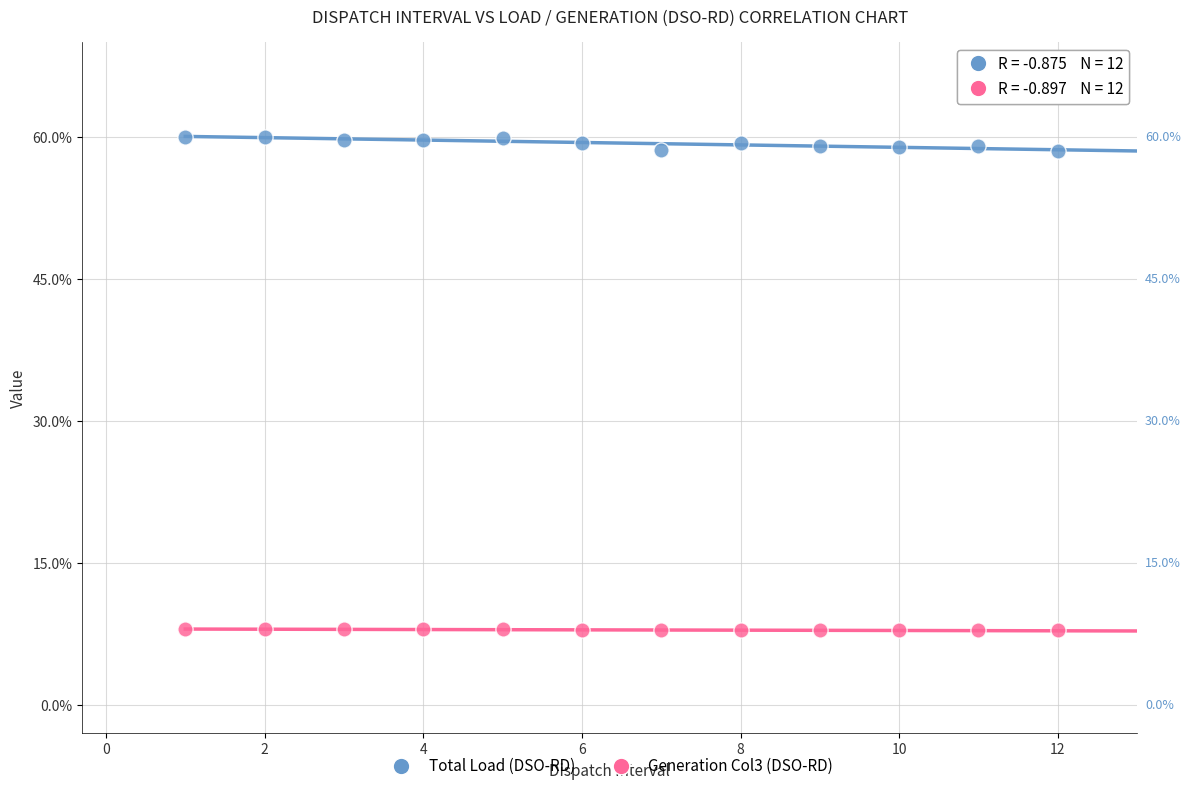

What are all the series names shown in the legend?

Total Load (DSO-RD), Generation Col3 (DSO-RD)